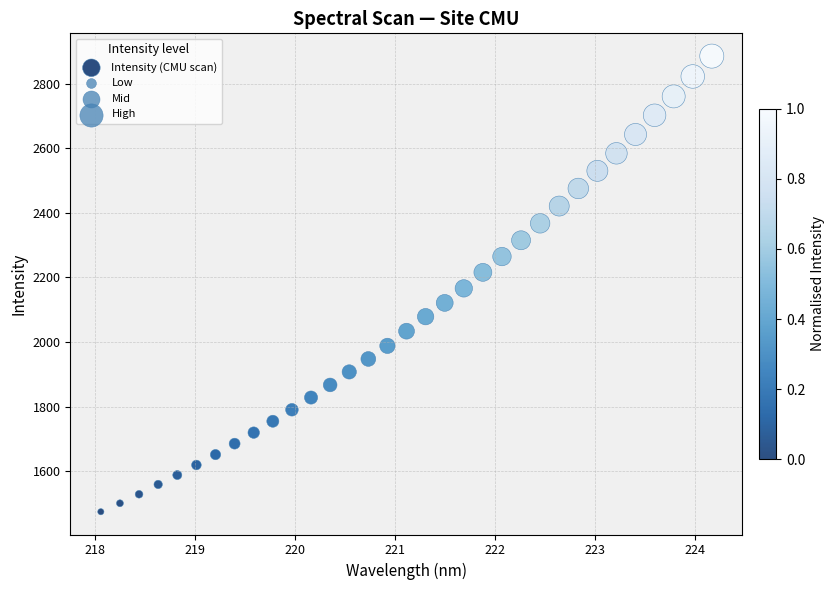

What is the range of Y values (max minus min)?

1410.6